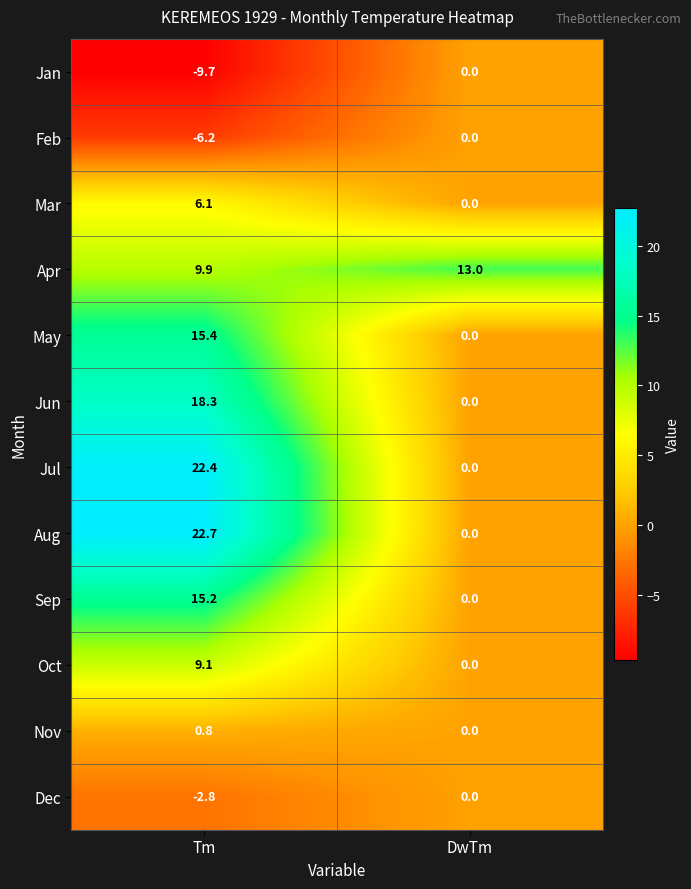

Reading left to right, transcribe all the data shown in this chart.

Jan: -9.7	0.0
Feb: -6.2	0.0
Mar: 6.1	0.0
Apr: 9.9	13.0
May: 15.4	0.0
Jun: 18.3	0.0
Jul: 22.4	0.0
Aug: 22.7	0.0
Sep: 15.2	0.0
Oct: 9.1	0.0
Nov: 0.8	0.0
Dec: -2.8	0.0